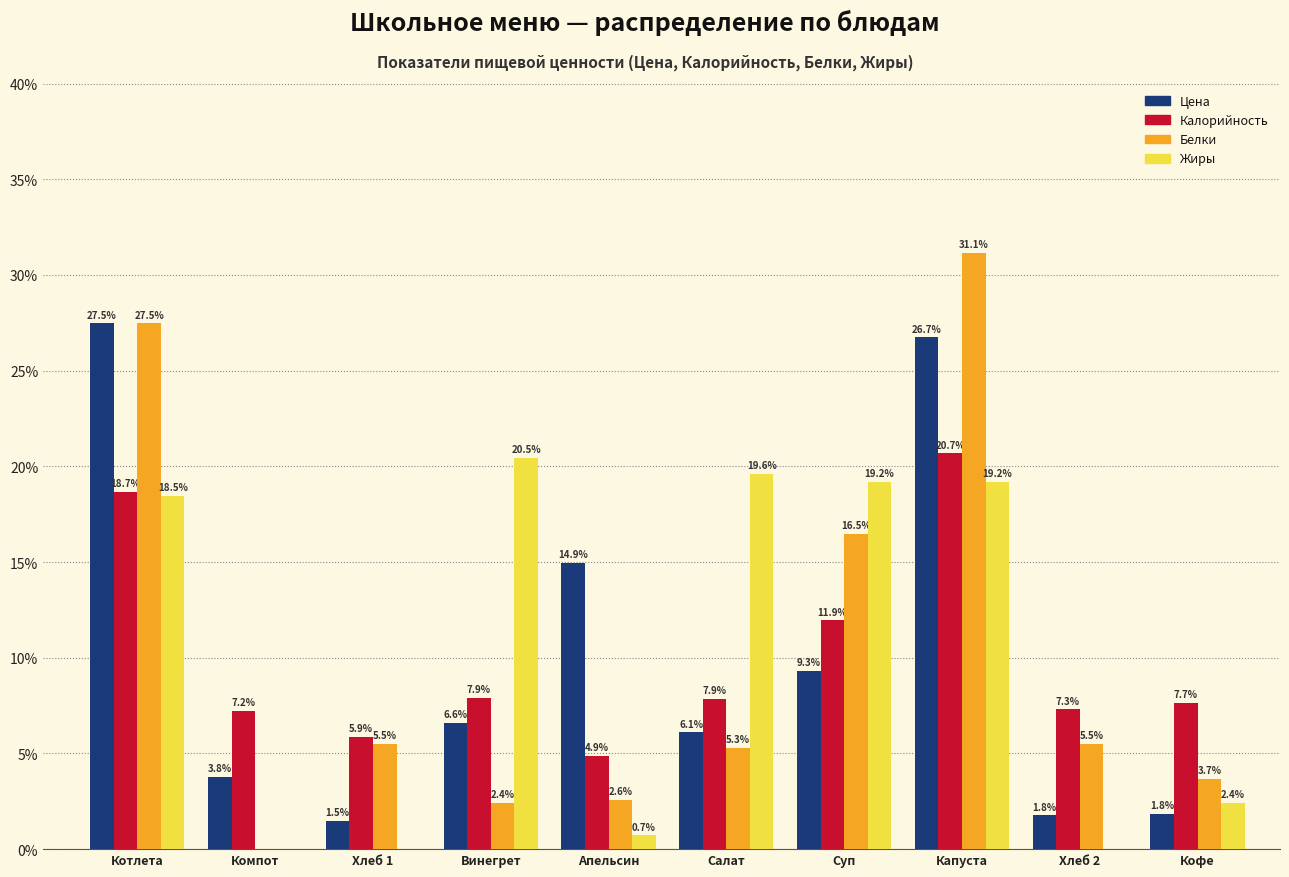

Reading left to right, extract all data points from this chart.

Цена: Котлета=27.5	Компот=3.8	Хлеб 1=1.5	Винегрет=6.6	Апельсин=14.9	Салат=6.1	Суп=9.3	Капуста=26.7	Хлеб 2=1.8	Кофе=1.8
Калорийность: Котлета=18.7	Компот=7.2	Хлеб 1=5.9	Винегрет=7.9	Апельсин=4.9	Салат=7.9	Суп=11.9	Капуста=20.7	Хлеб 2=7.3	Кофе=7.7
Белки: Котлета=27.5	Компот=0.0	Хлеб 1=5.5	Винегрет=2.4	Апельсин=2.6	Салат=5.3	Суп=16.5	Капуста=31.1	Хлеб 2=5.5	Кофе=3.7
Жиры: Котлета=18.5	Компот=0.0	Хлеб 1=0.0	Винегрет=20.5	Апельсин=0.7	Салат=19.6	Суп=19.2	Капуста=19.2	Хлеб 2=0.0	Кофе=2.4